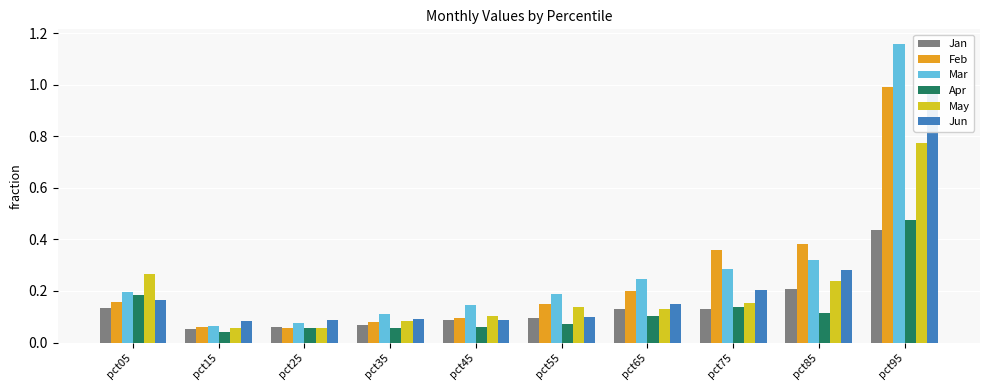

Which series has the largest total across all categories?

Mar